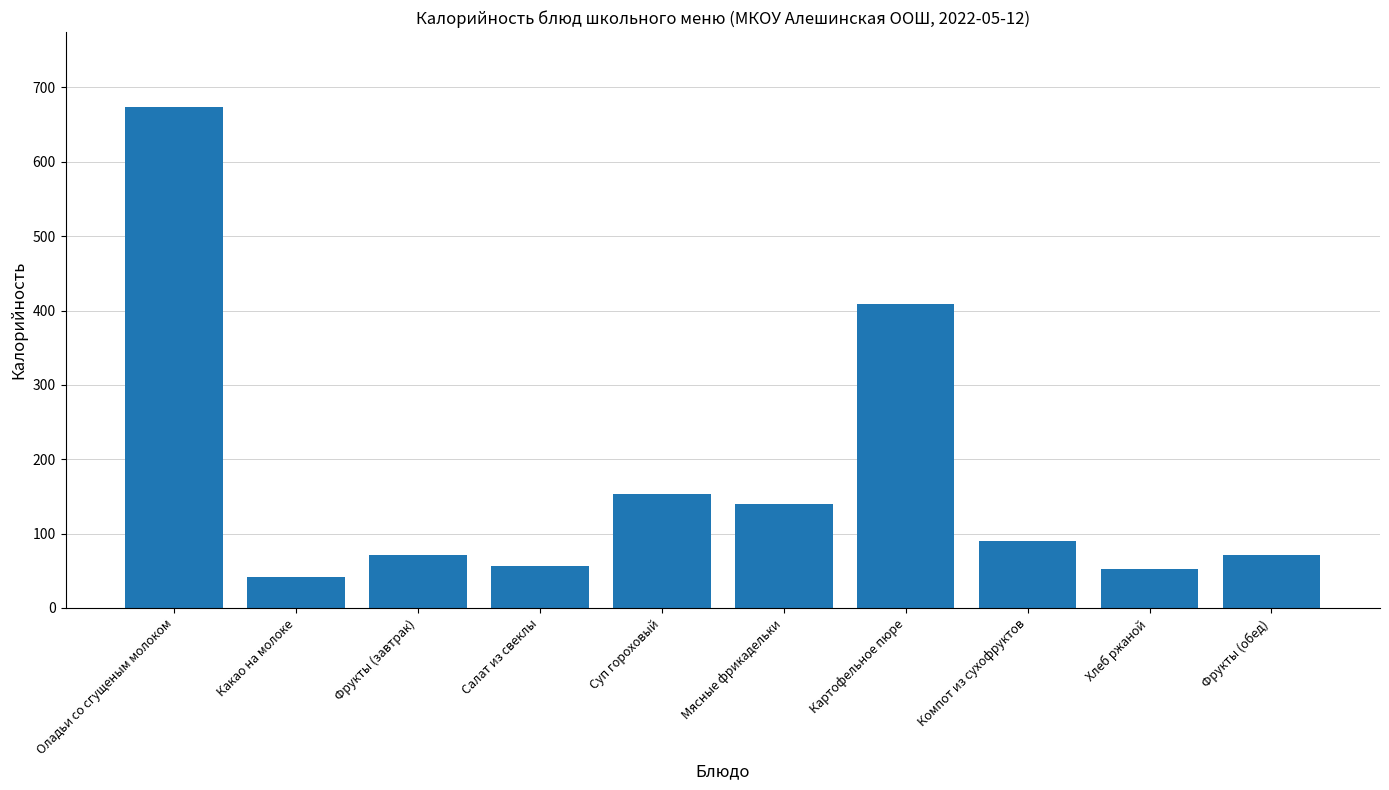

What is the difference between the second highest and second lowest values?

356.5